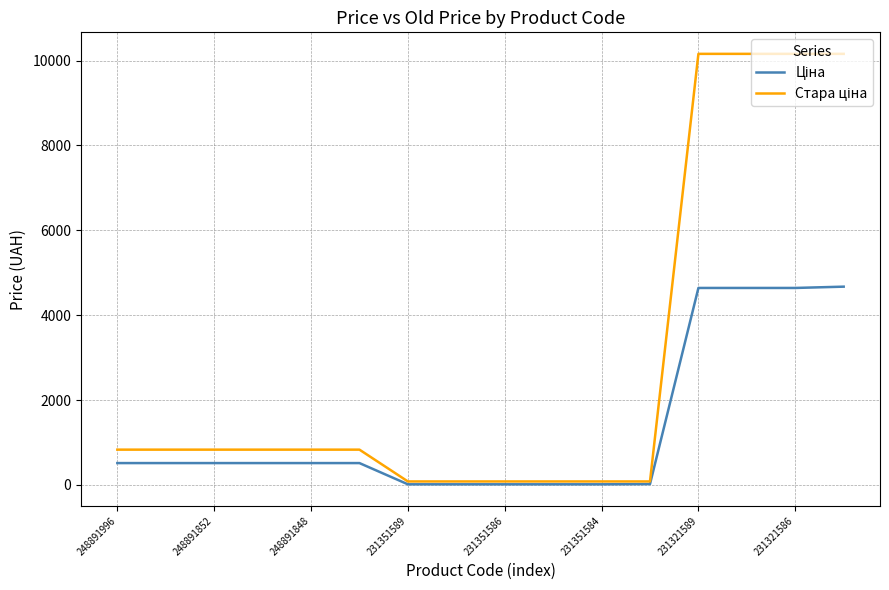

Does the chart display data point markers on the line(s)?

No